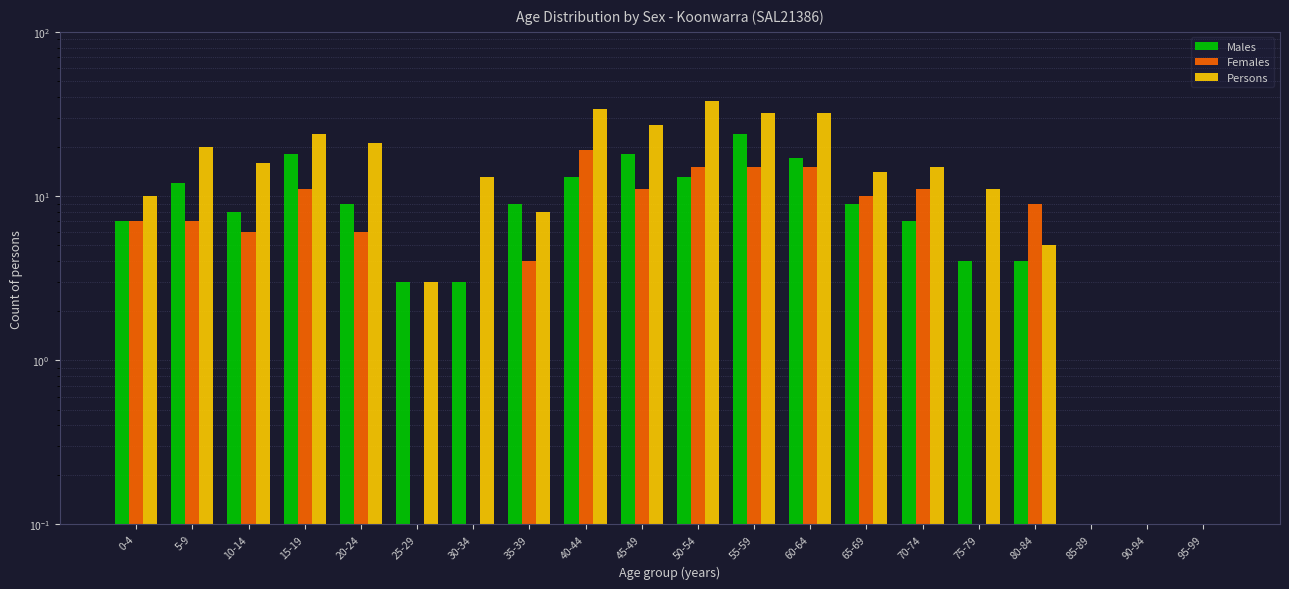

The value of Females at 85-89 is 6. True or false?

False